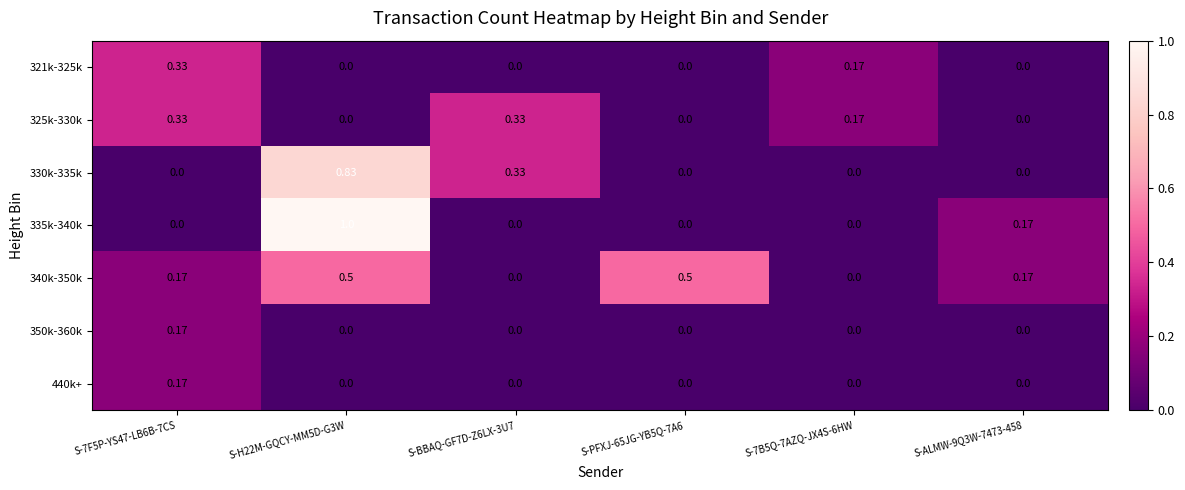

At how many categories does at least one series exceed 0?

6